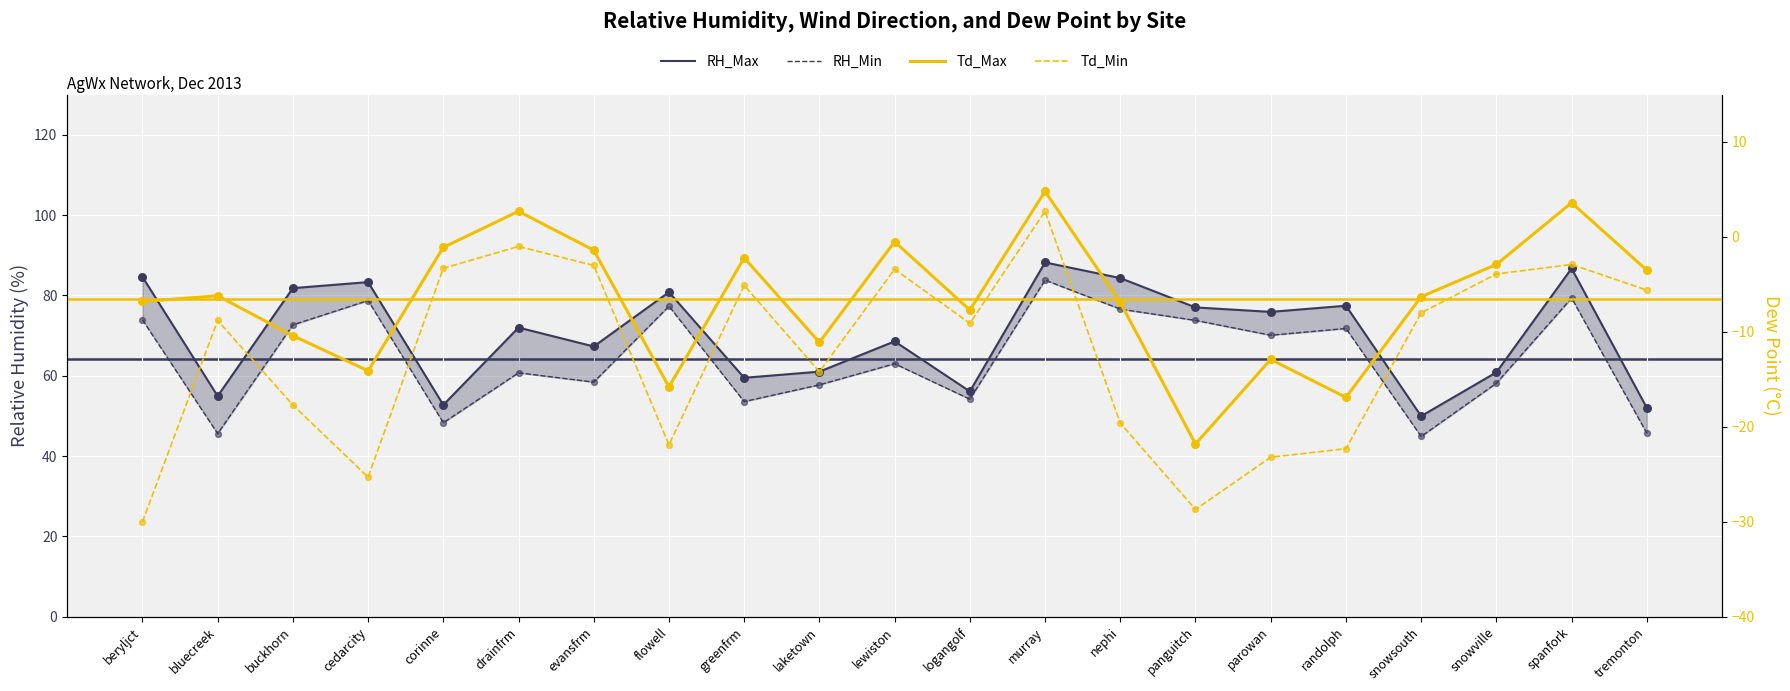

Is the value of Td_Min at nephi greater than the value of Td_Max at murray?

No